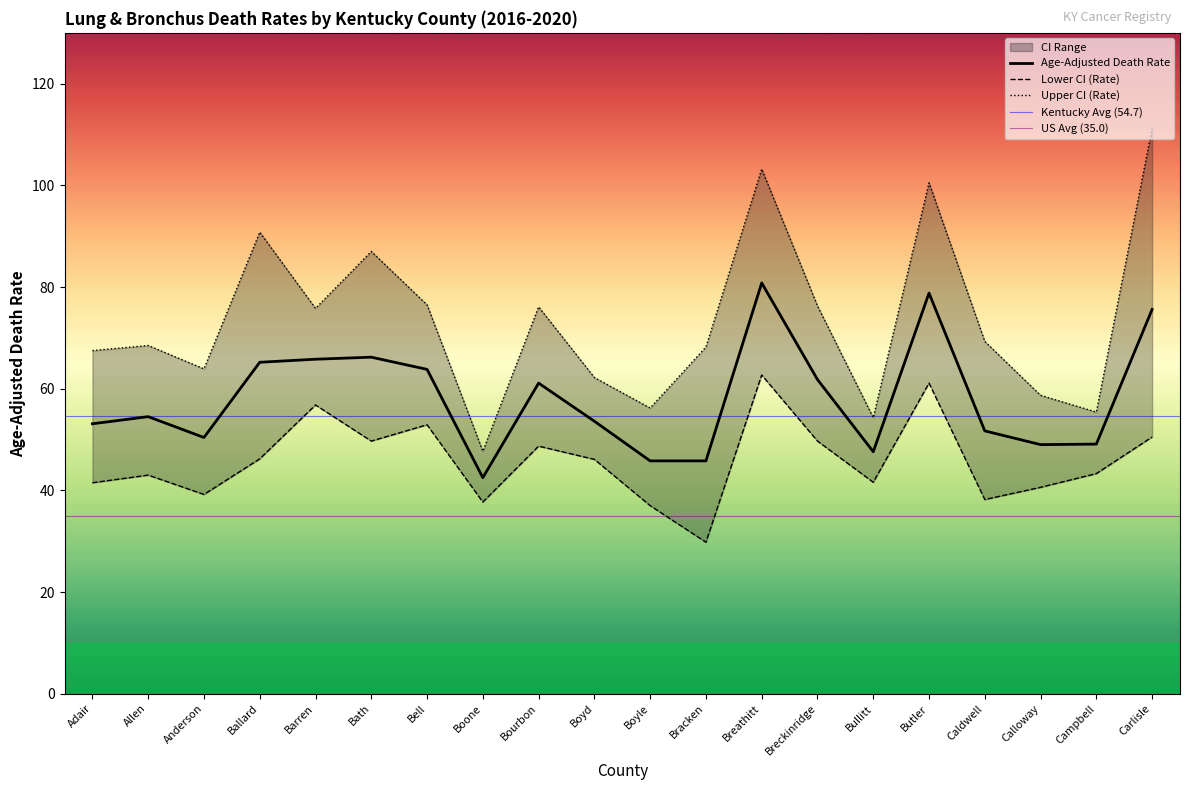

What is the approximate value of Age-Adjusted Death Rate at Boyle?

45.8